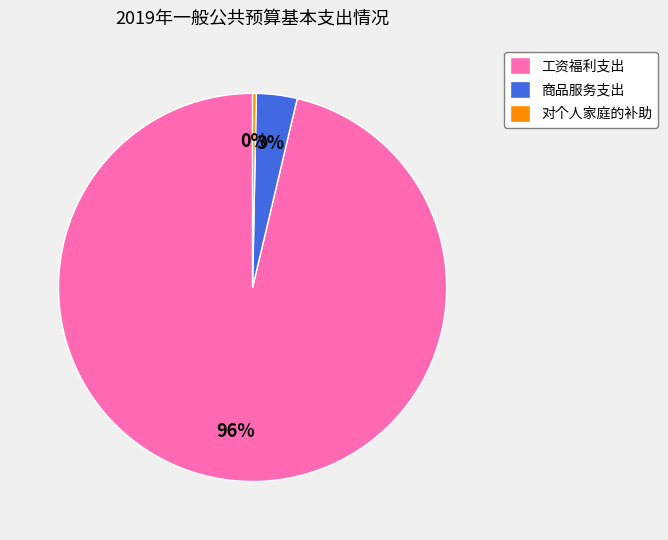

Does 工资福利支出 account for over 50% of the chart?

Yes